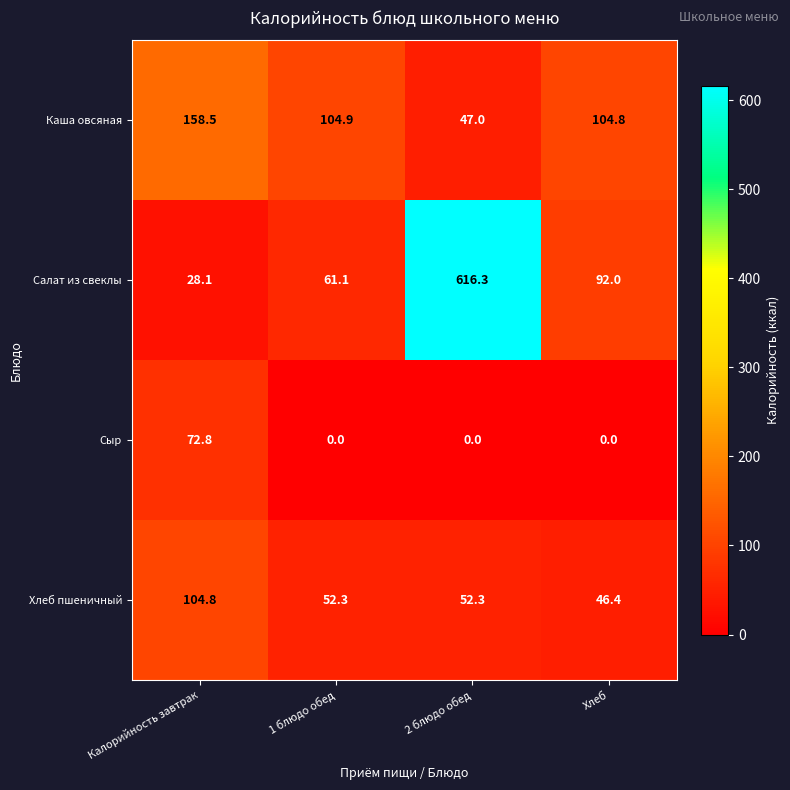

The value of Каша овсяная at 1 блюдо обед is 153.2. True or false?

False